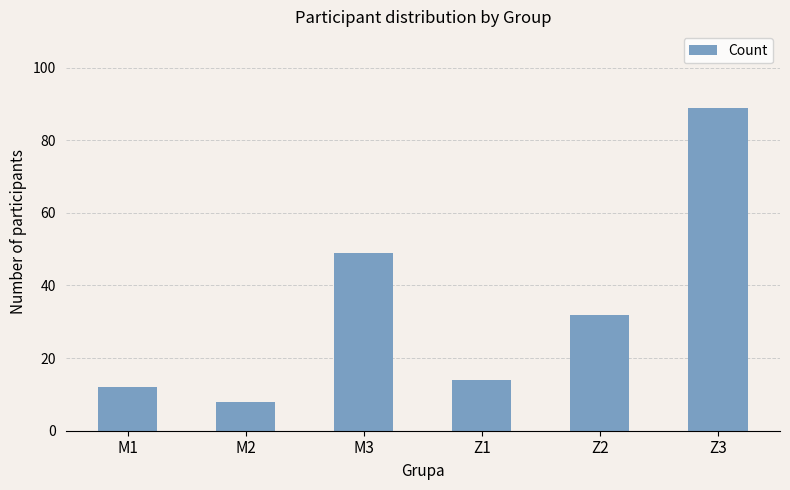

Reading left to right, list all the values displayed in this chart.

M1=12	M2=8	M3=49	Z1=14	Z2=32	Z3=89